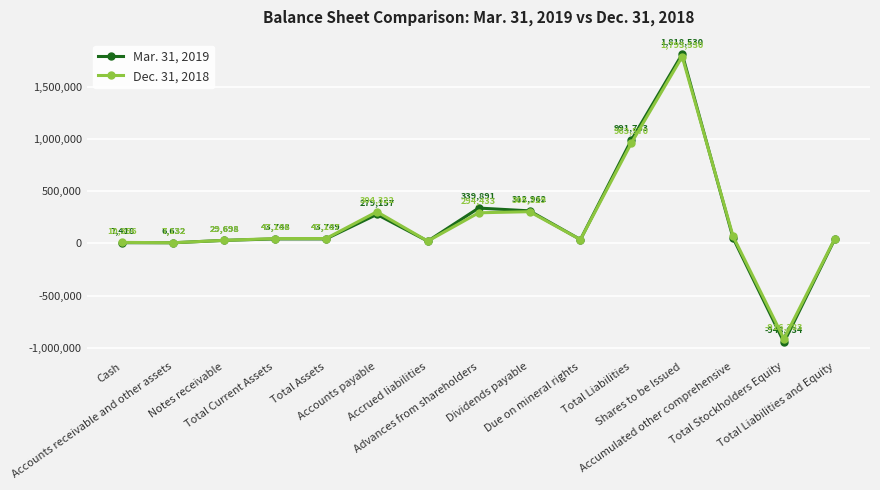

Which series has the largest total across all categories?

Mar. 31, 2019